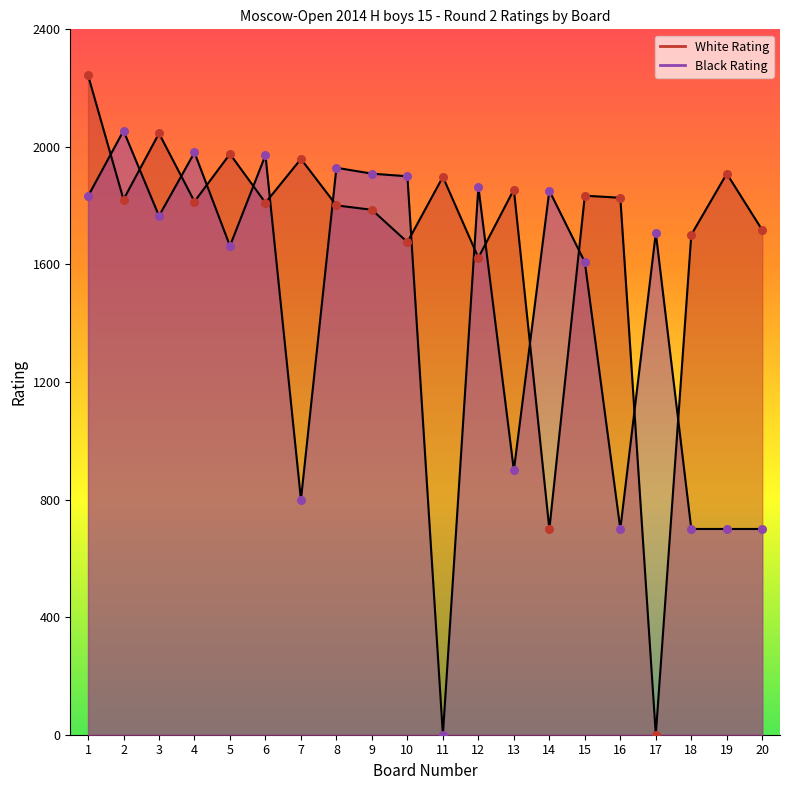

Which series has the largest Y range (max minus min)?

White Rating